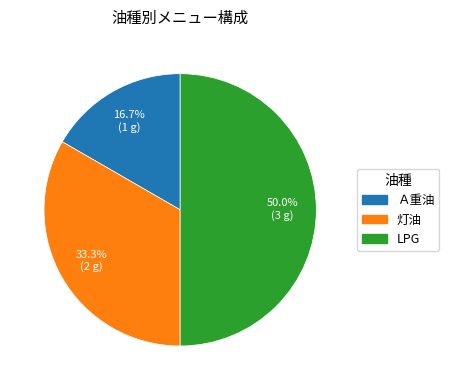

To the nearest percent, what is the difference between the Ａ重油 and LPG slice percentages?

33%